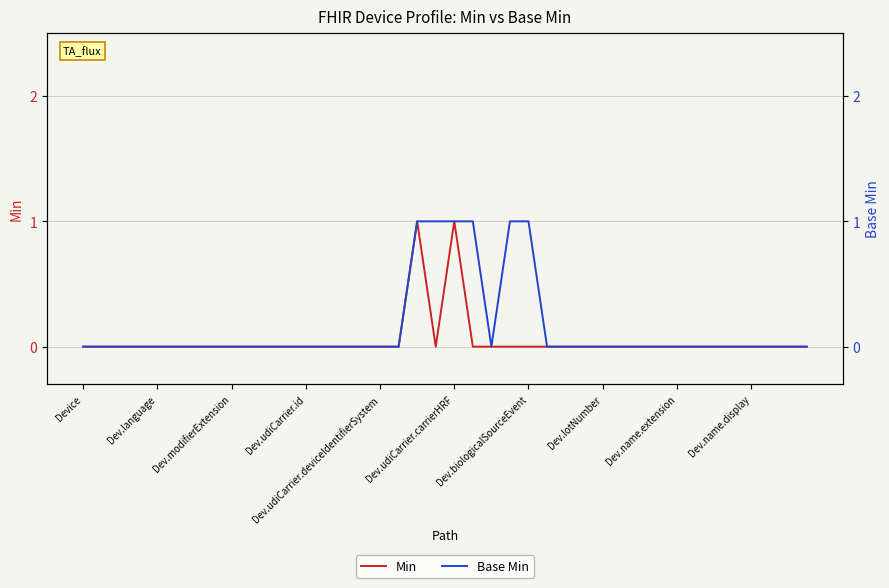

What are all the series names shown in the legend?

Min, Base Min